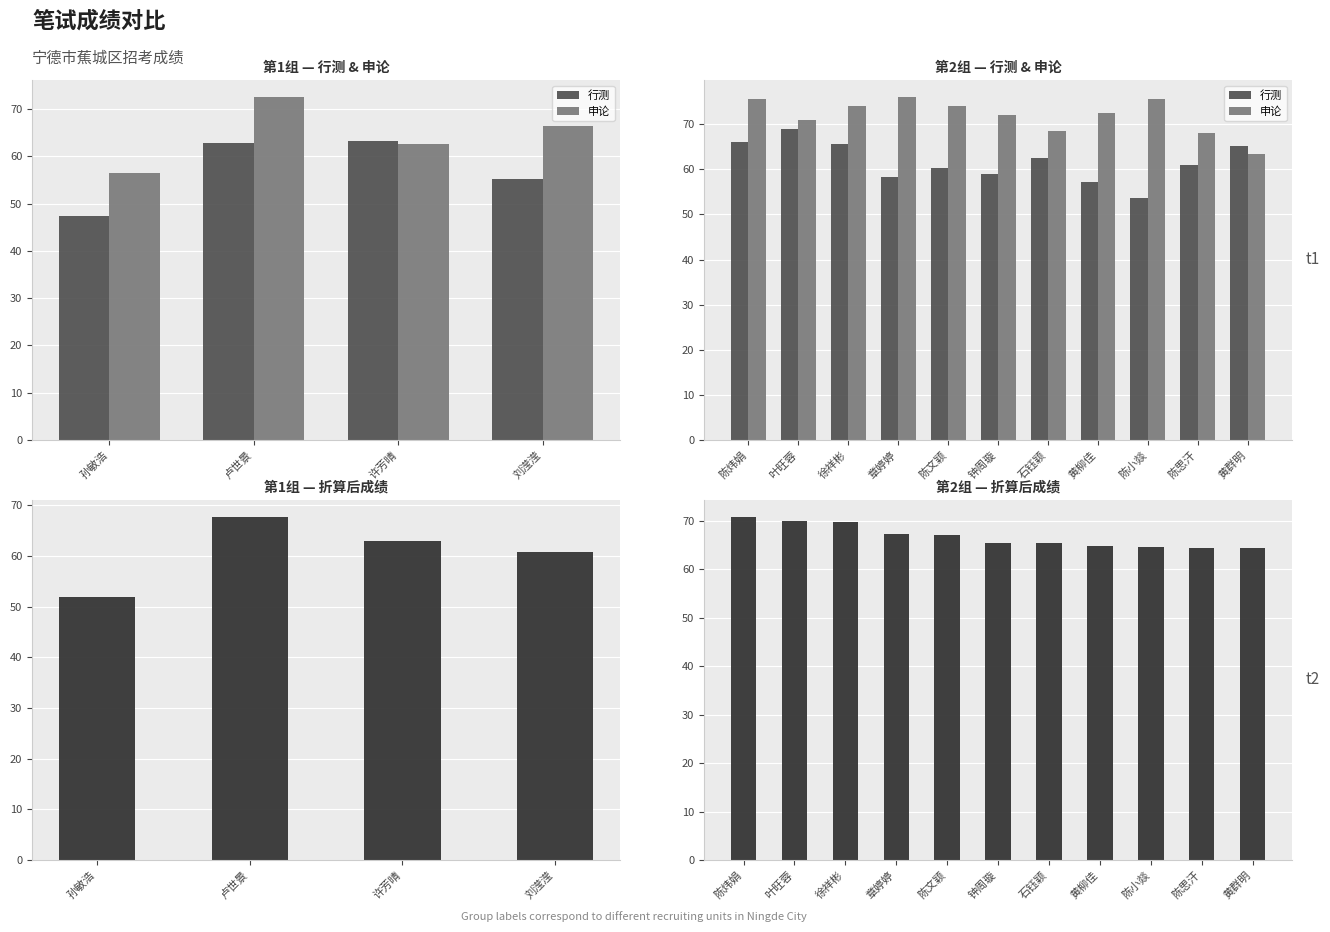

Which series changed the most between 陈小燚 and 陈思汗?

申论